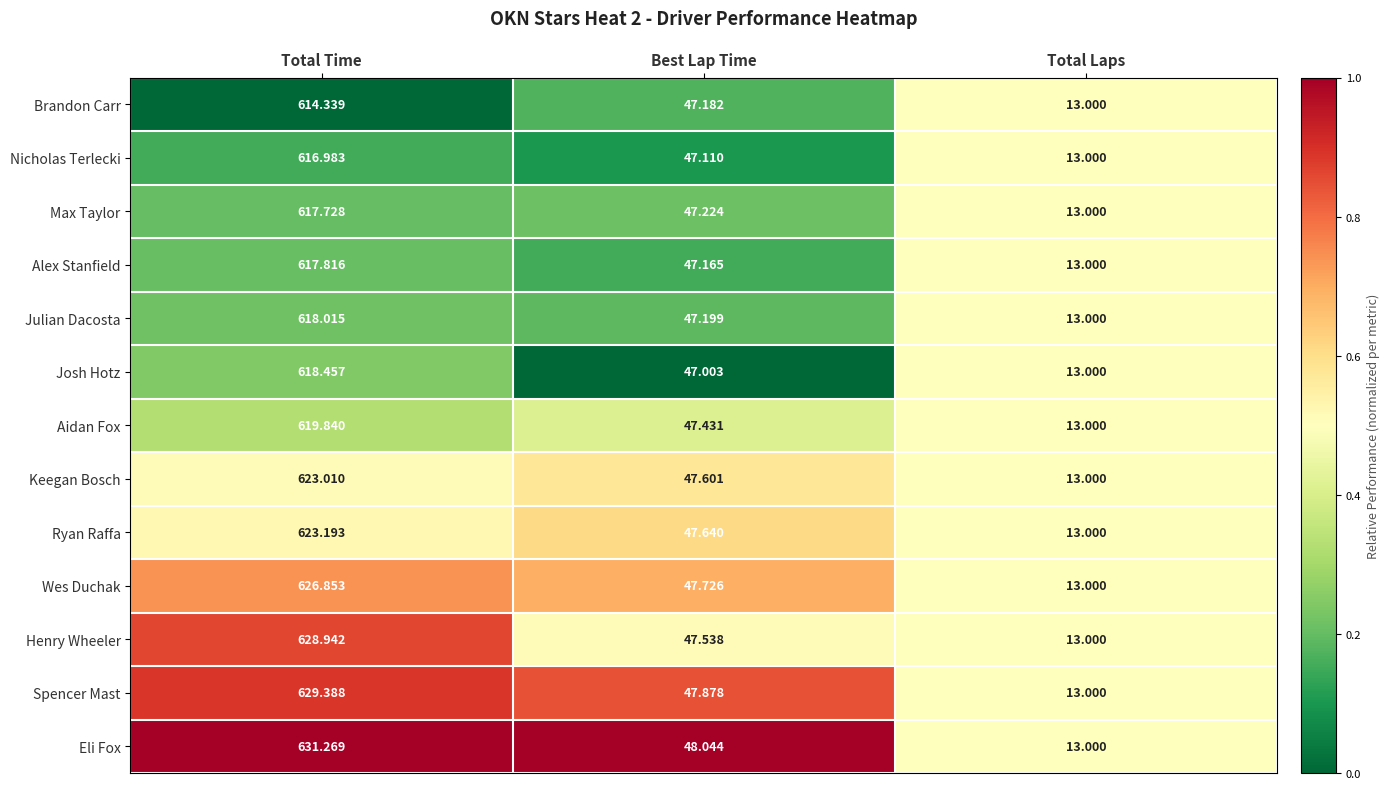

At which label does Henry Wheeler first exceed 47?

Total Time